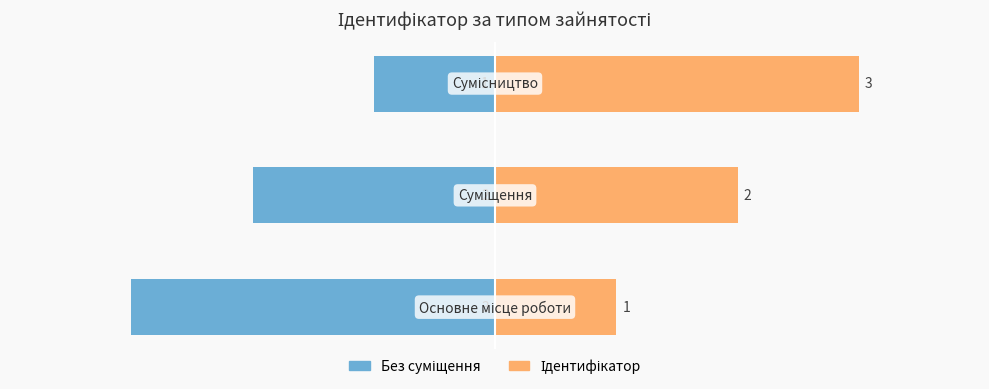

What is the value of the Ідентифікатор bar at the 1st from the left?

1